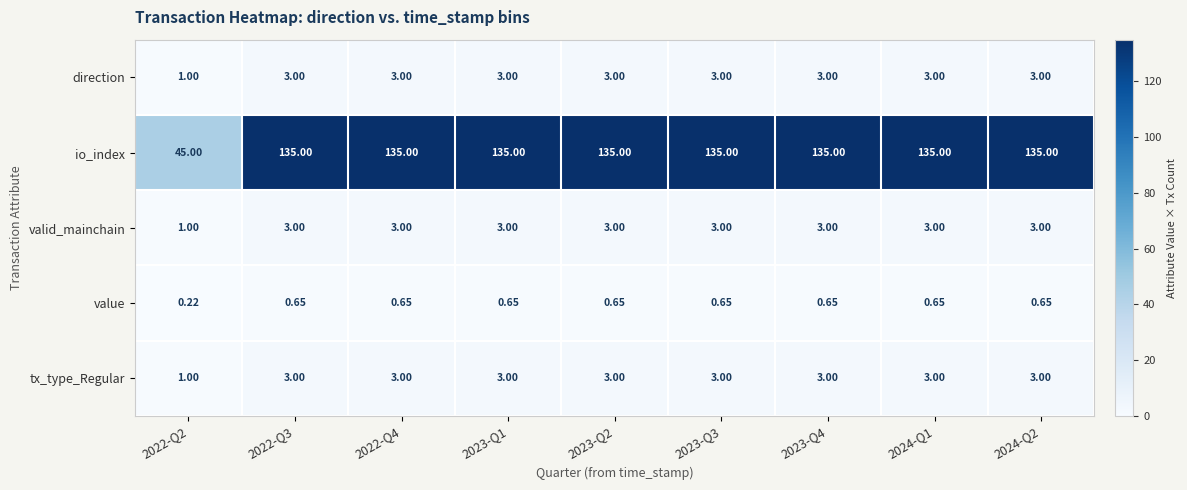

Which series has the largest range (max minus min)?

io_index